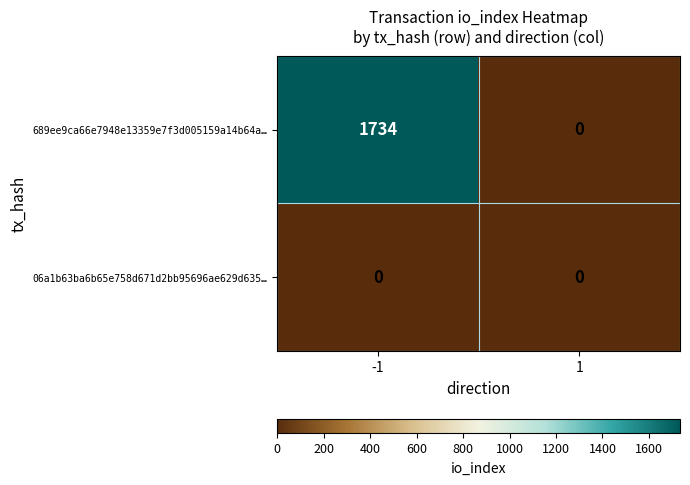

What is the sum of all 689ee9ca66e7948e13359e7f3d005159a14b64a… values?

1734